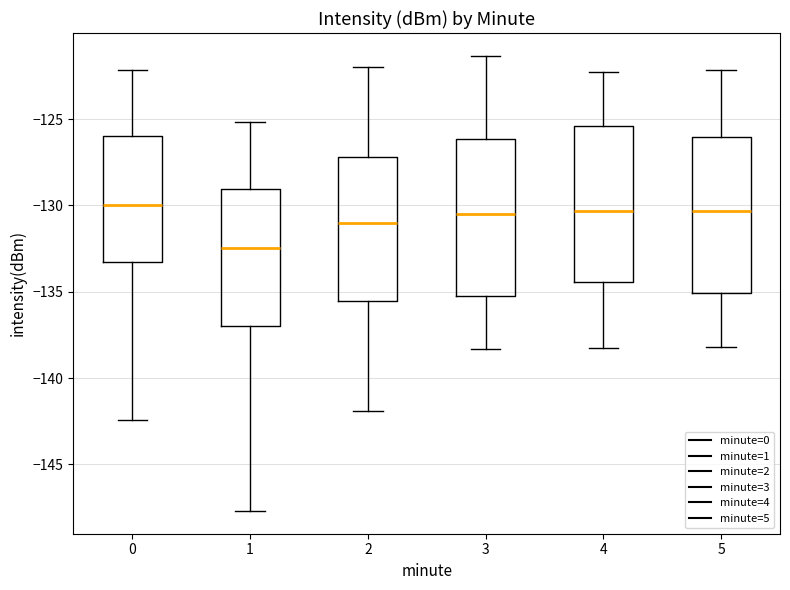

Reading left to right, transcribe this box plot: for each box, give where its median line is, the range the box spans, and where its two whiskers end, as read against the y-axis. The values are not printed on the chart, so give them approximately, as read against the axis.

0: median -130.0, box -133.5 to -126.0, whiskers -142.5 to -122.0
1: median -132.5, box -137.0 to -129.0, whiskers -147.5 to -125.0
2: median -131.0, box -135.5 to -127.0, whiskers -142.0 to -122.0
3: median -130.5, box -135.5 to -126.0, whiskers -138.5 to -121.5
4: median -130.5, box -134.5 to -125.5, whiskers -138.5 to -122.0
5: median -130.5, box -135.0 to -126.0, whiskers -138.0 to -122.0